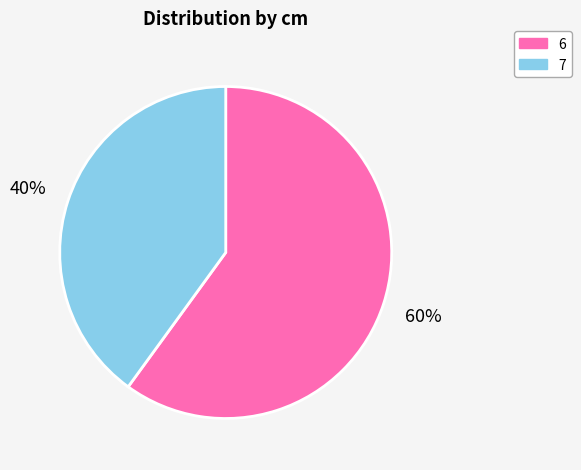

Is there a majority slice in this chart?

Yes